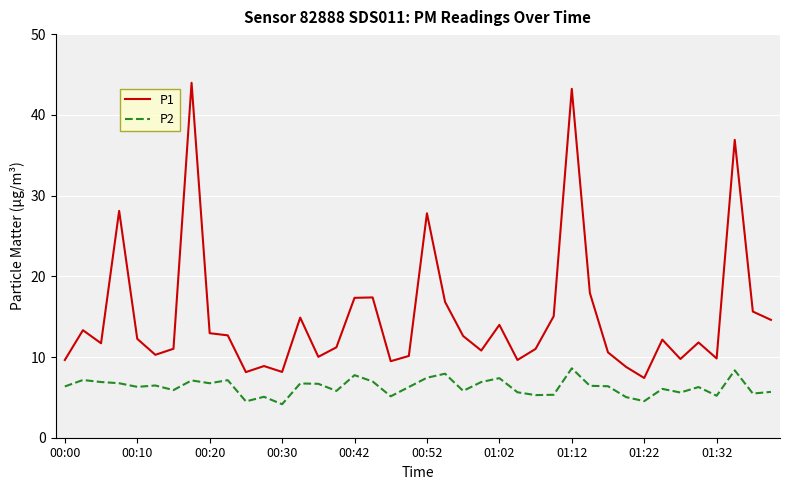

Which series has the largest range (max minus min)?

P1